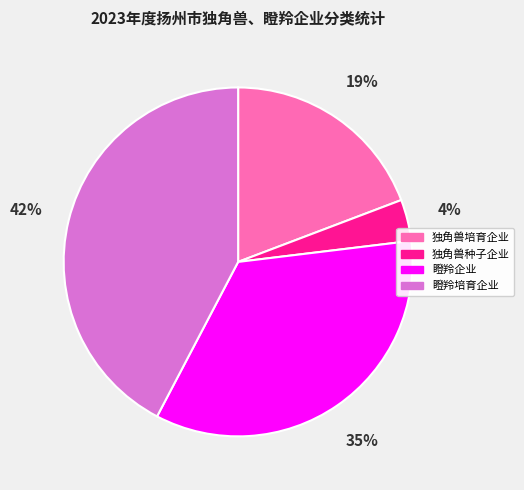

The 独角兽培育企业 slice represents 34% of the pie. True or false?

False